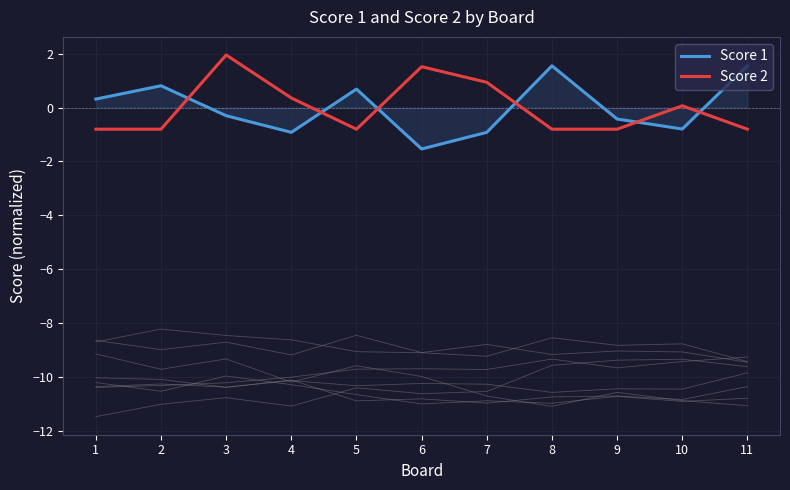

What is the maximum value shown in the chart?

2.0